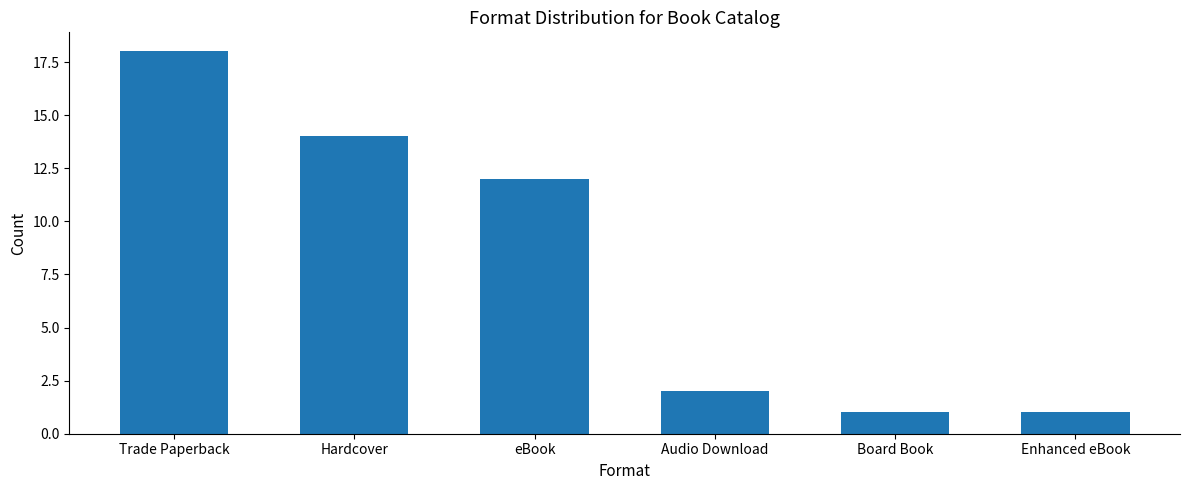

What is the maximum value shown in the chart?

18